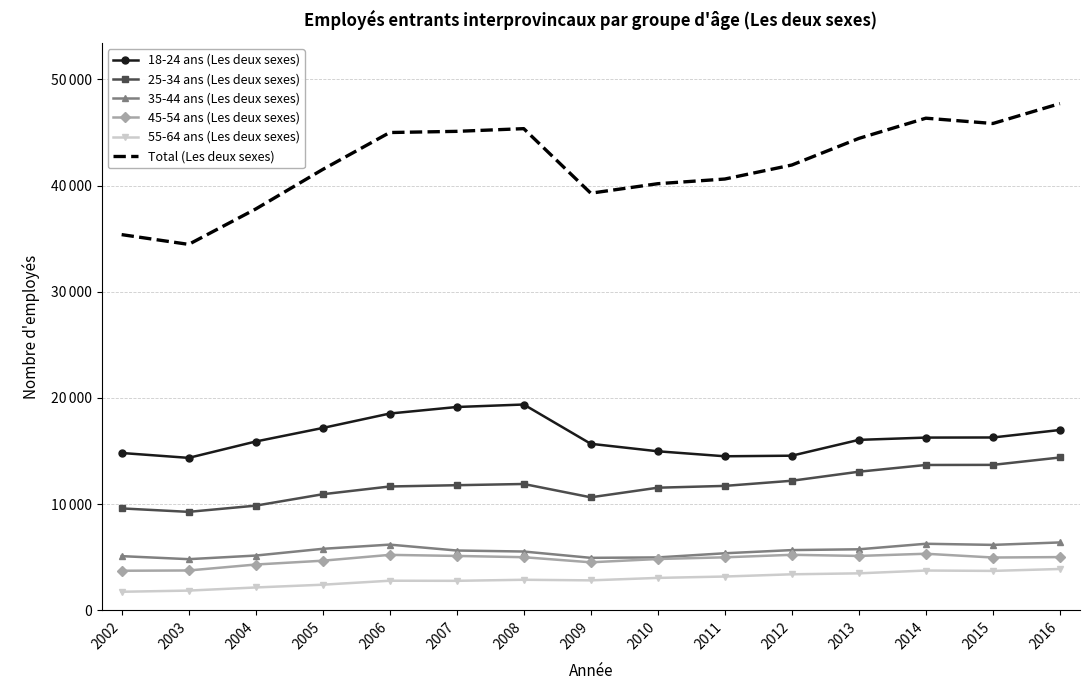

Which series changed the most between 2006 and 2010?

Total (Les deux sexes)